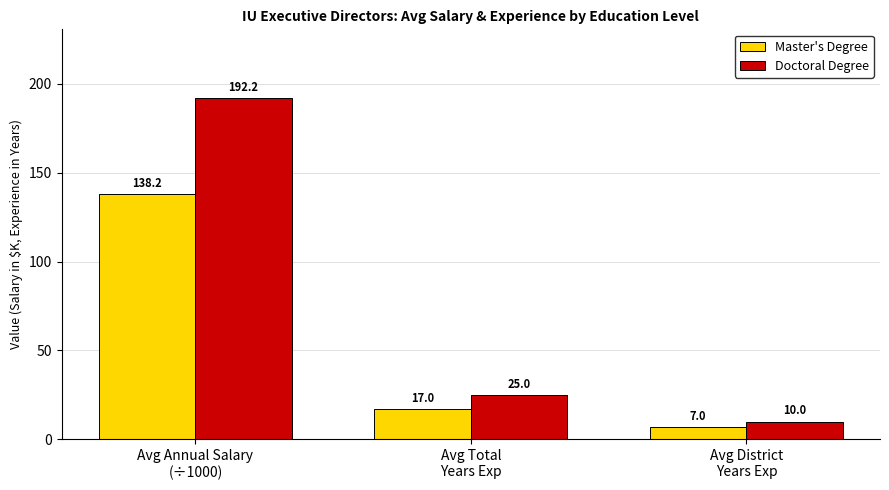

What is the smallest value displayed?

7.0